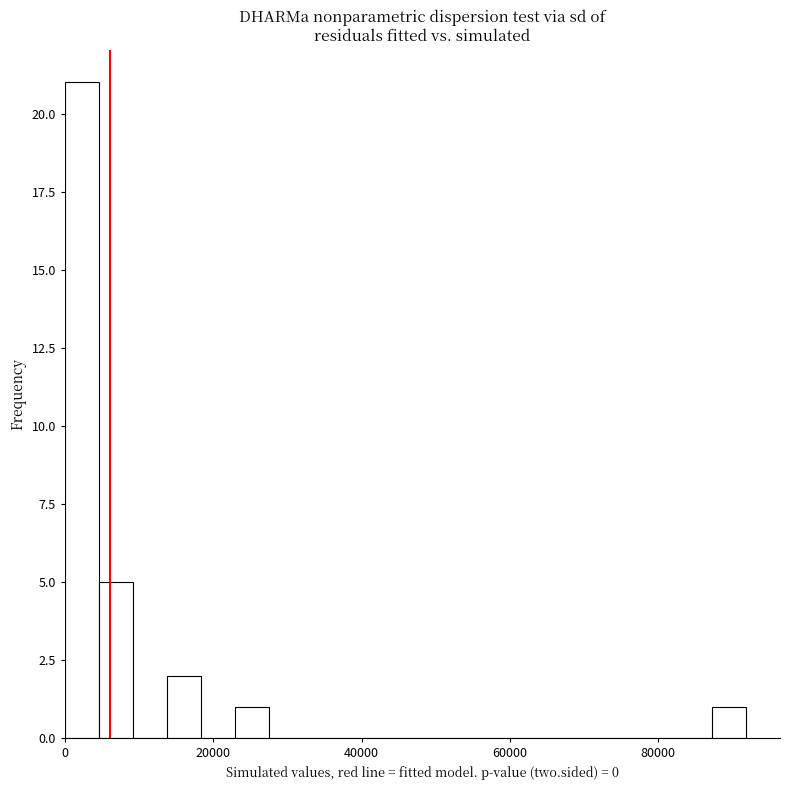

Read against the x-axis, roughly where is the centre of the tallest bar?

2000